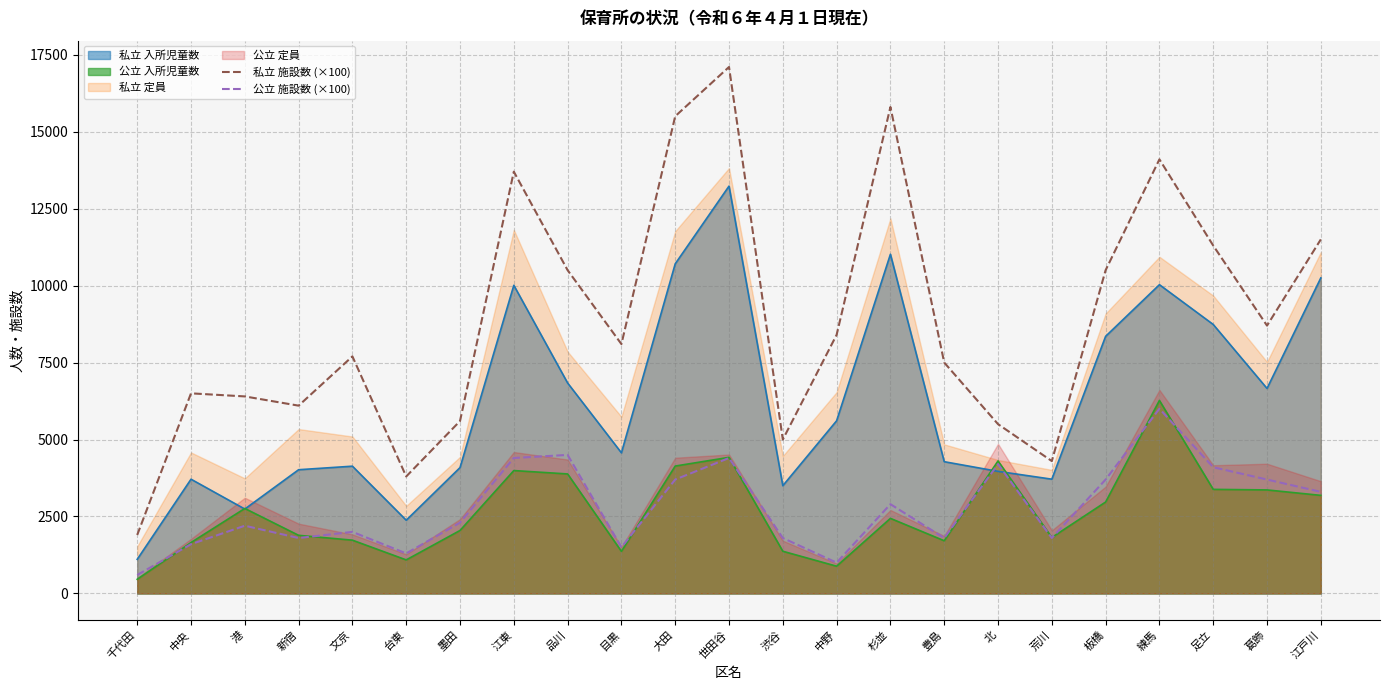

What is the smallest value displayed?

600